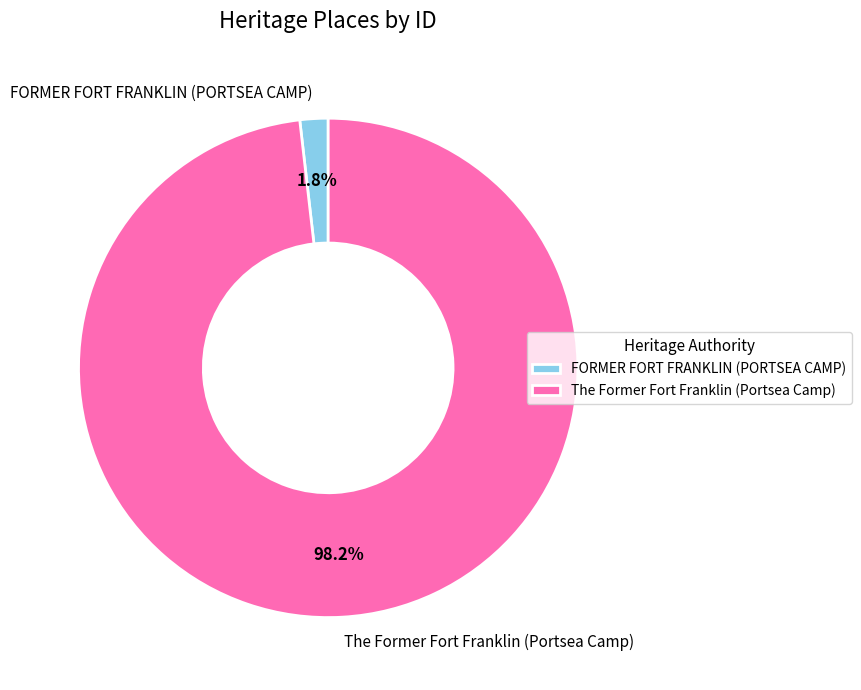

What is the largest slice in the pie chart?

The Former Fort Franklin (Portsea Camp)